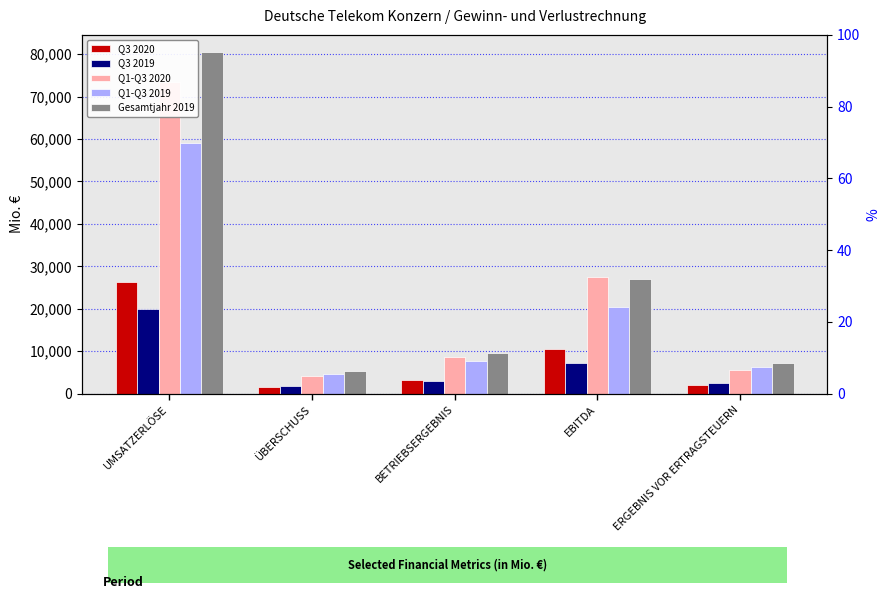

Which label corresponds to the smallest value in the chart?

ÜBERSCHUSS